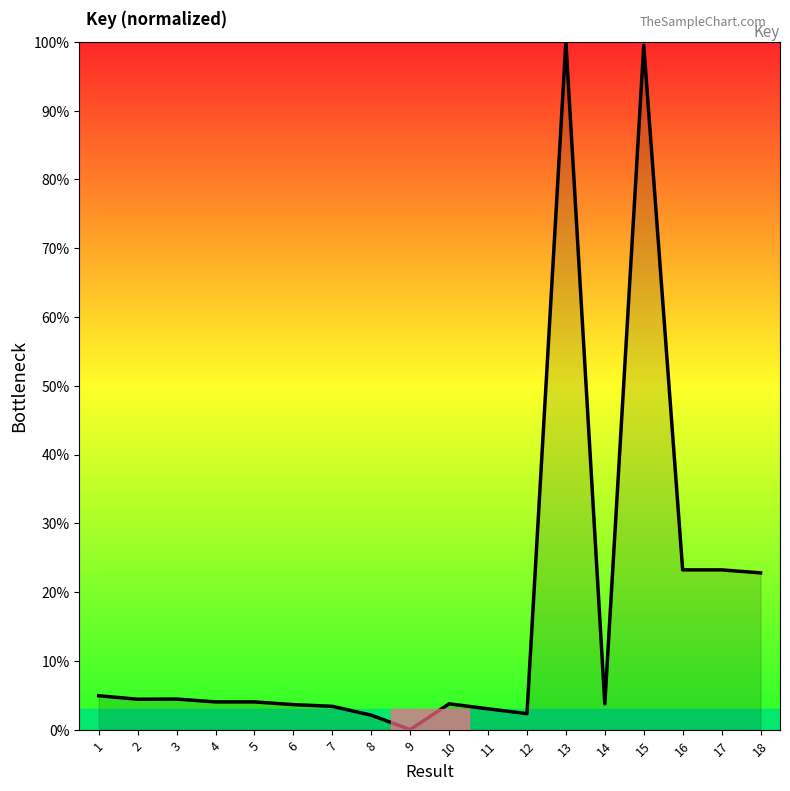

Which label corresponds to the smallest value in the chart?

9